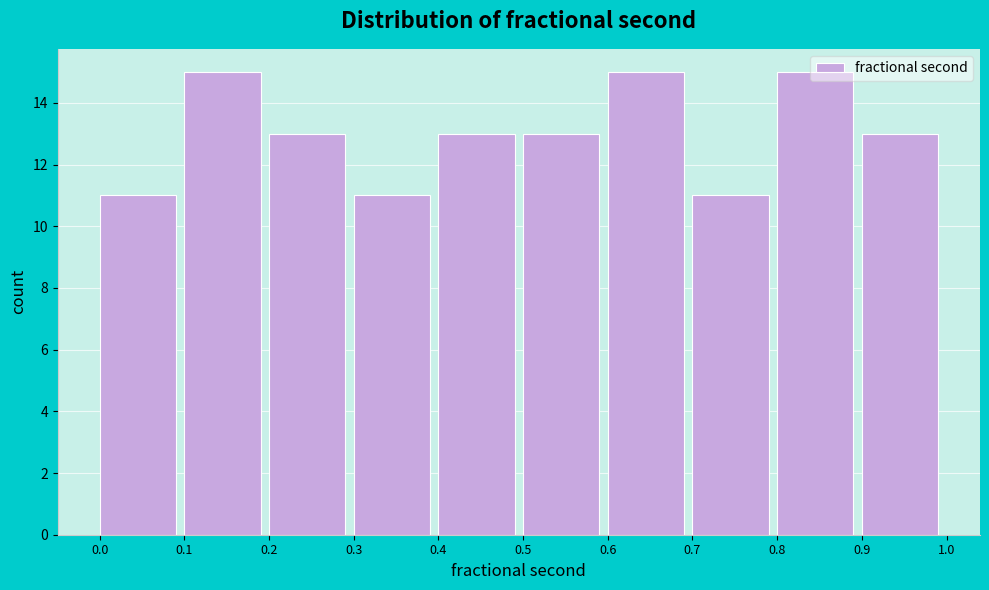

What is the height of the bar covering 0.8 to 0.9 on the x-axis? The values are not printed on the chart, so give them approximately, as read against the axis.

15